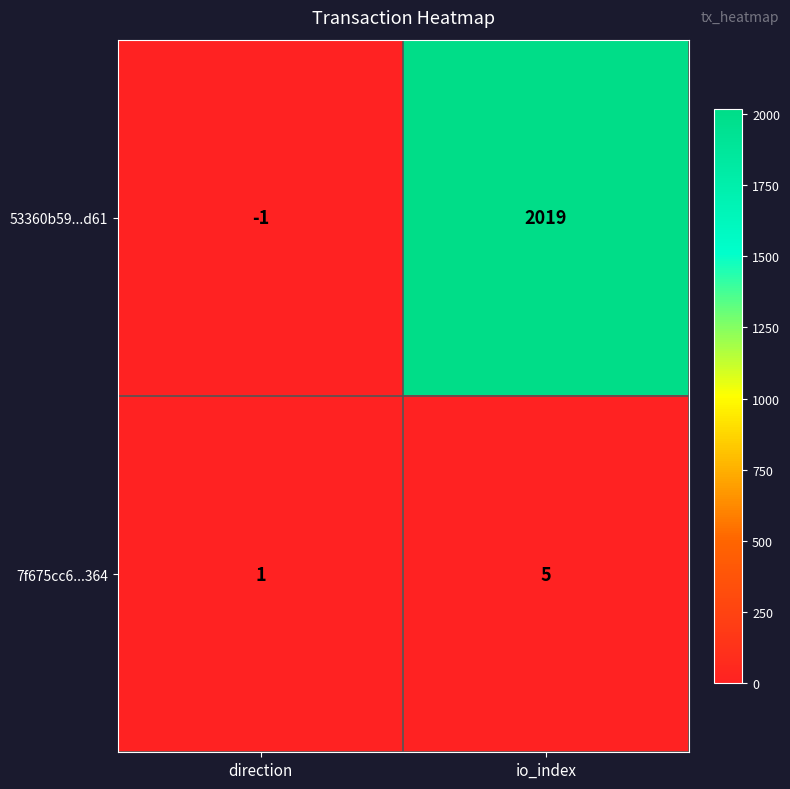

How many data points does each series have?

2